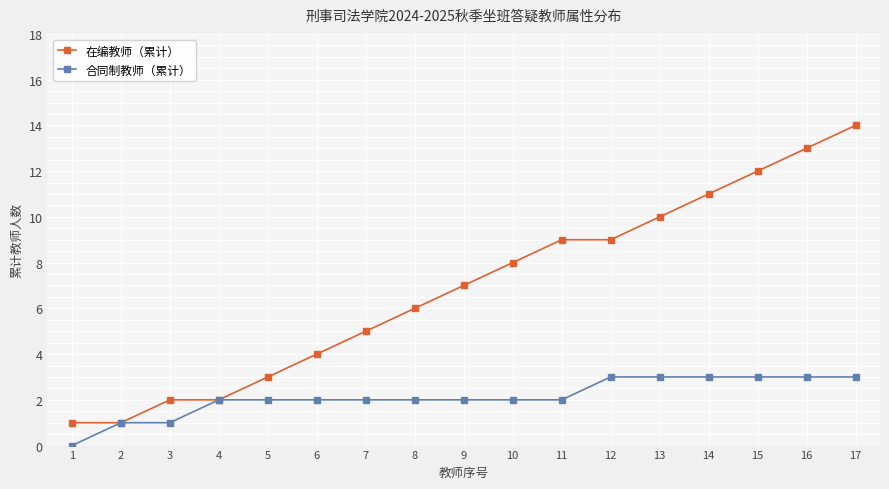

What are all the series names shown in the legend?

在编教师（累计）, 合同制教师（累计）